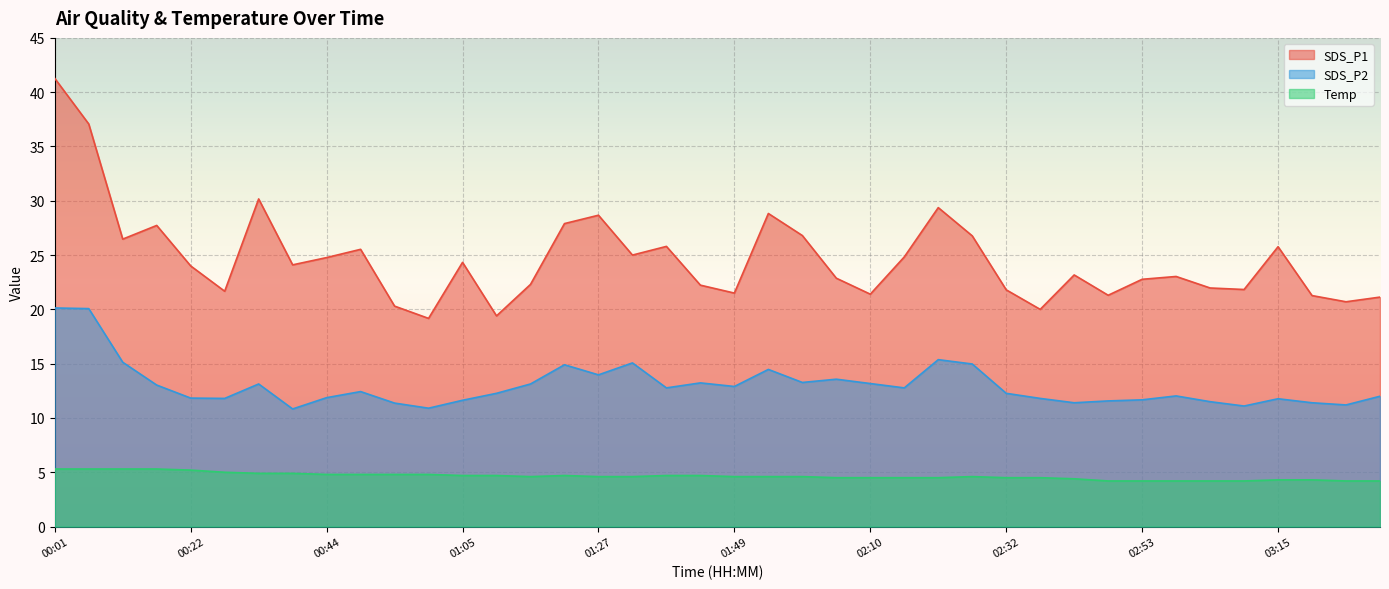

What are all the series names shown in the legend?

SDS_P1, SDS_P2, Temp